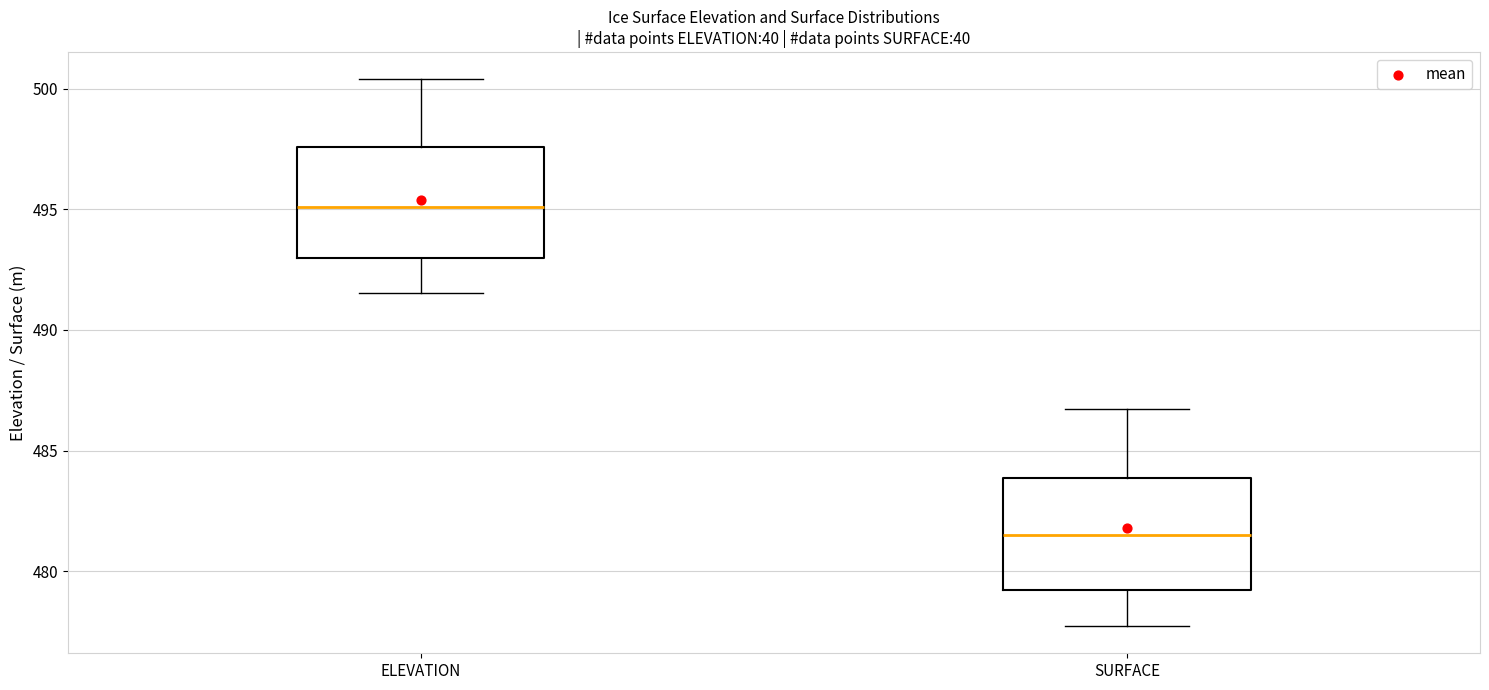

Which box's median line is the highest?

ELEVATION